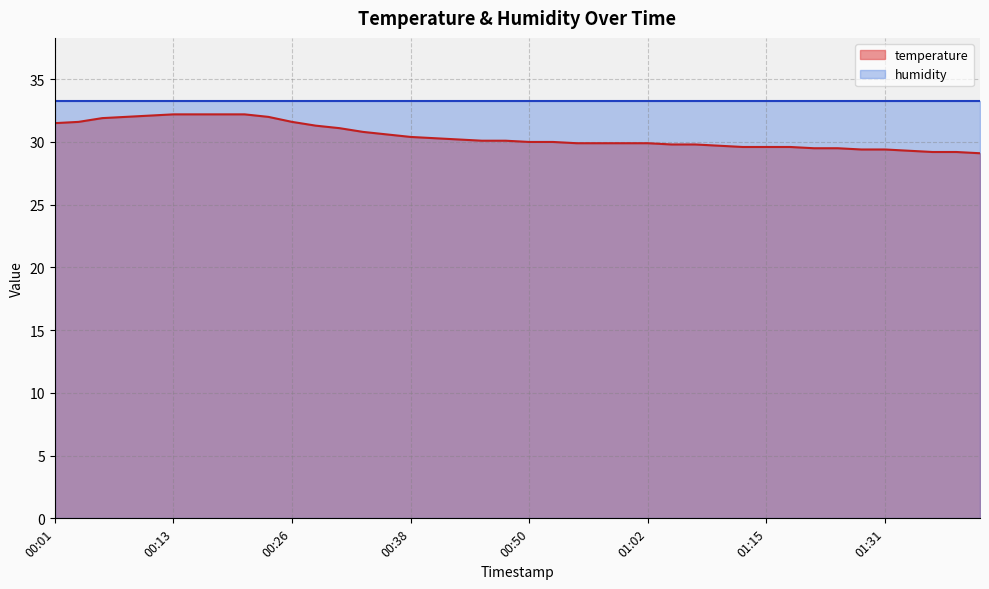

Does the chart display data point markers on the line(s)?

No